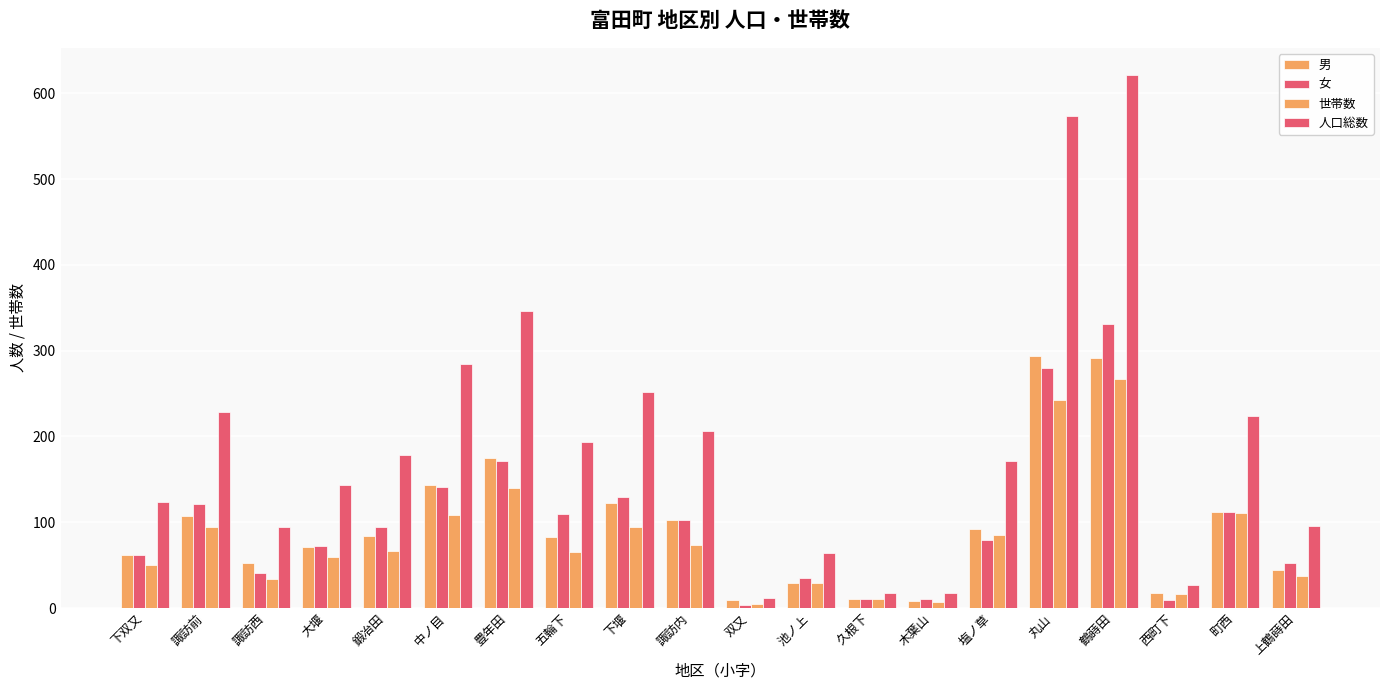

Does the chart contain any negative values?

No